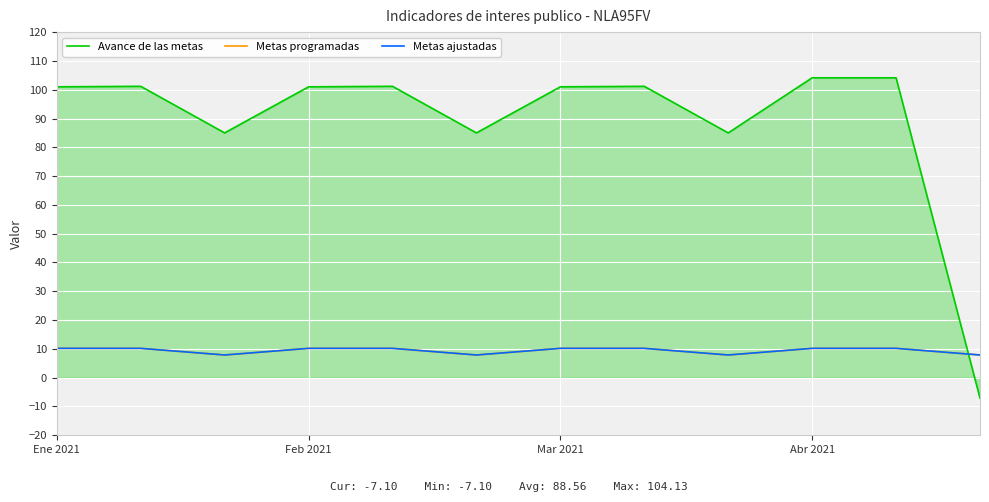

Is this an area chart (filled region under the line)?

Yes